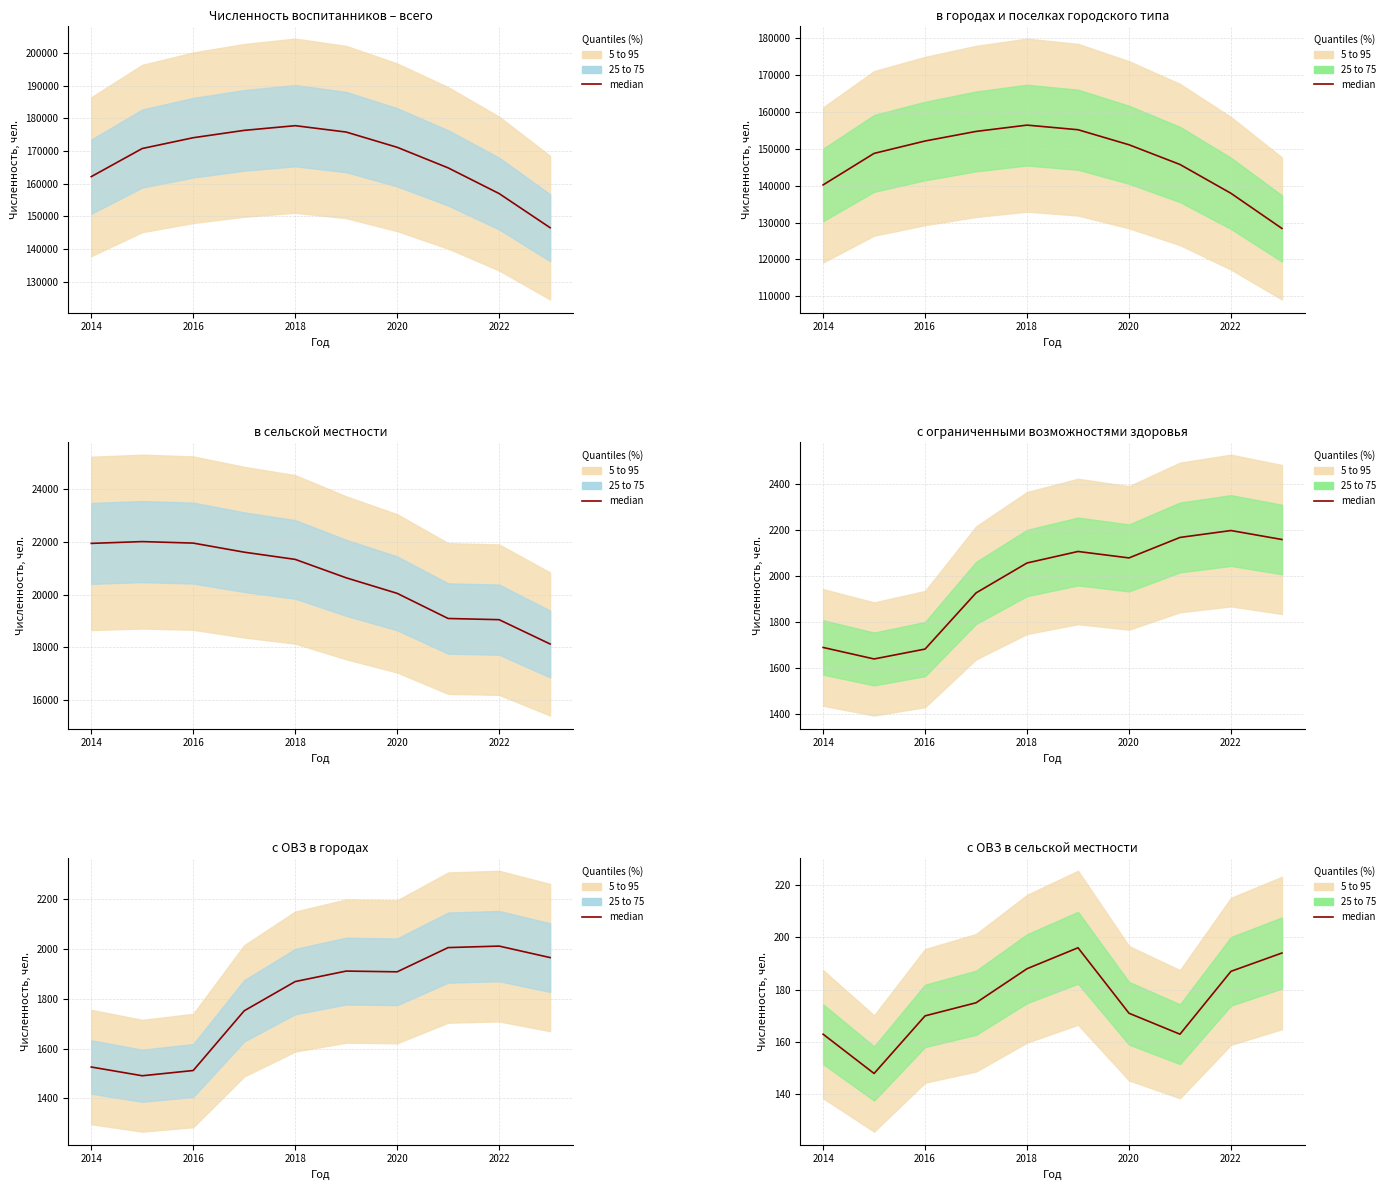

How many lines are shown in the chart?

1